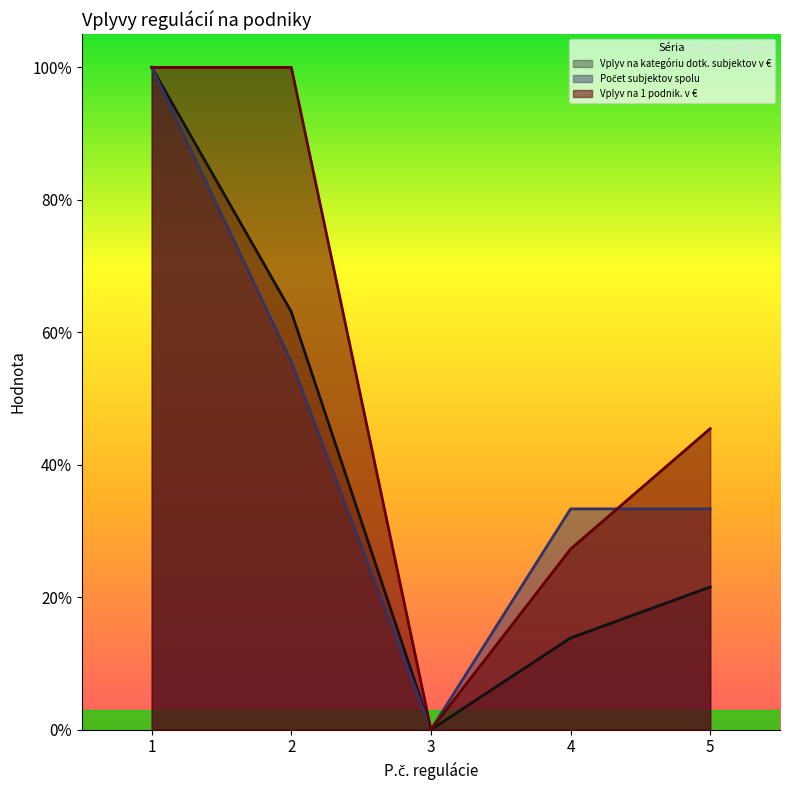

Reading left to right, extract all data points from this chart.

Vplyv na kategóriu dotk. subjektov v €: 1=1.0	2=0.6	3=0.0	4=0.1	5=0.2
Počet subjektov spolu: 1=1.0	2=0.6	3=0.0	4=0.3	5=0.3
Vplyv na 1 podnik. v €: 1=1.0	2=1.0	3=0.0	4=0.3	5=0.5